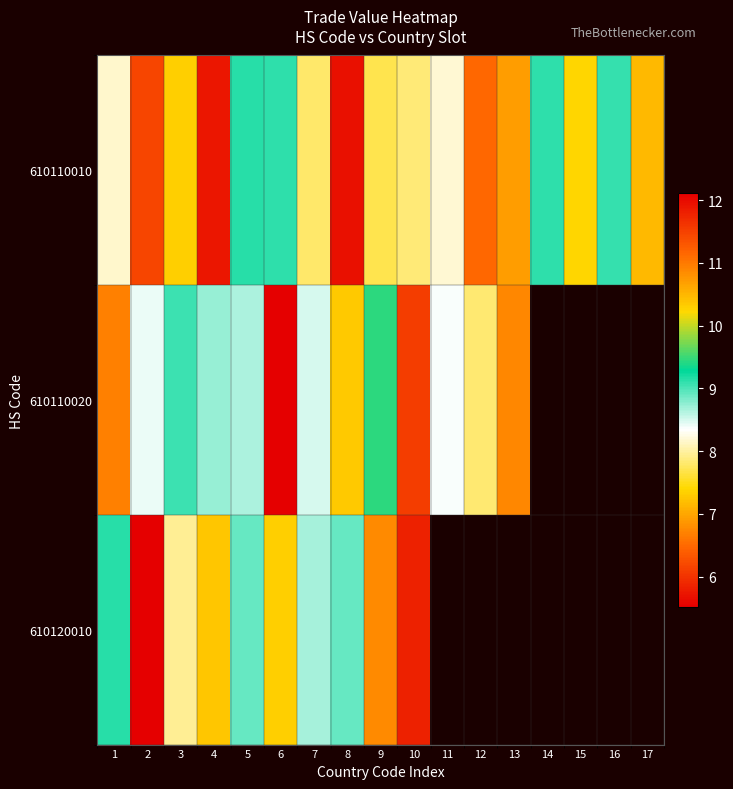

Where does the 610120010 series first go above 10?

2